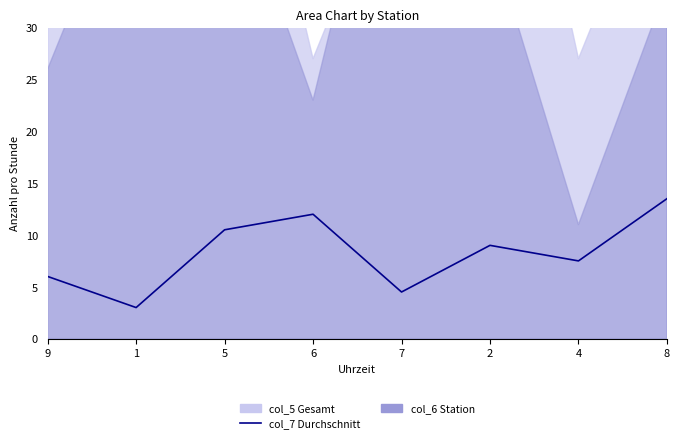

Reading left to right, transcribe all the data shown in this chart.

9=6.0	1=3.0	5=10.5	6=12.0	7=4.5	2=9.0	4=7.5	8=13.5